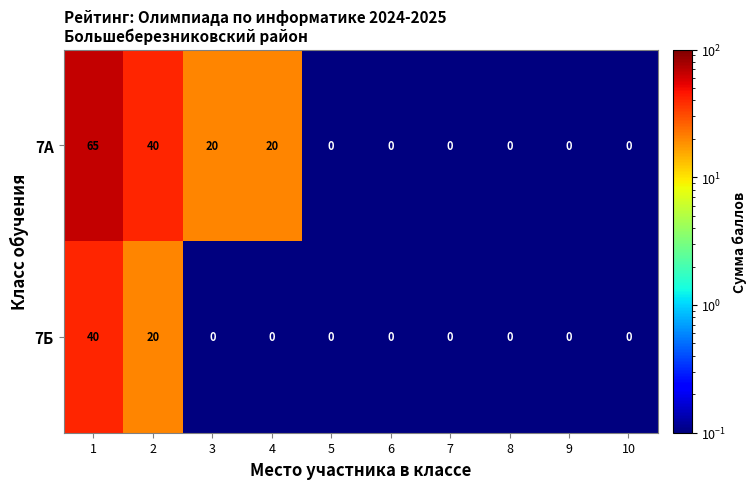

Reading left to right, list all the values displayed in this chart.

7А: 65	40	20	20	0	0	0	0	0	0
7Б: 40	20	0	0	0	0	0	0	0	0